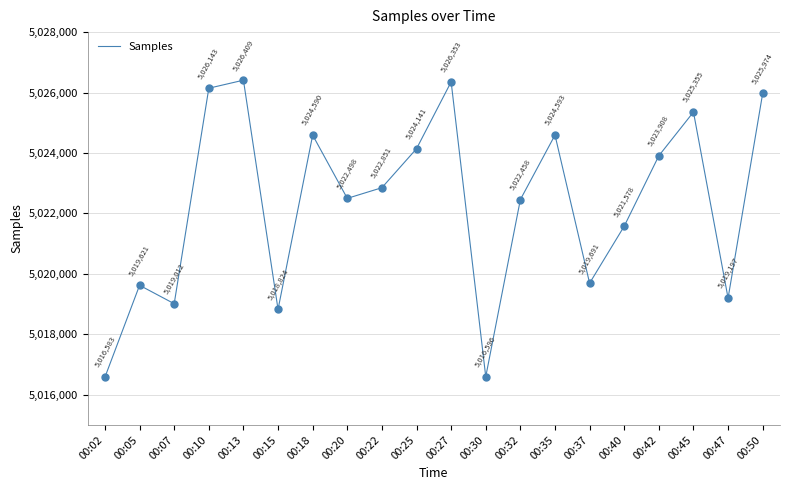

What is the change in value from 00:13 to 00:42?

-2501